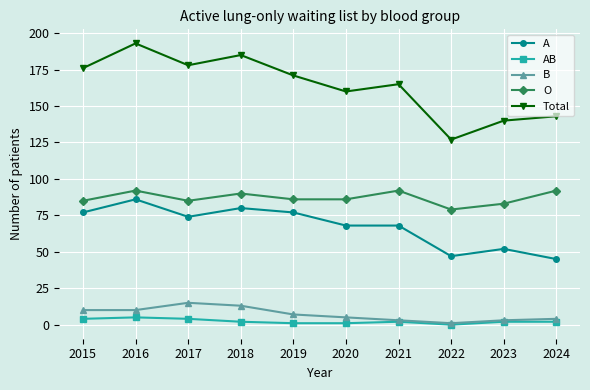

Count the number of categories in the chart.

10